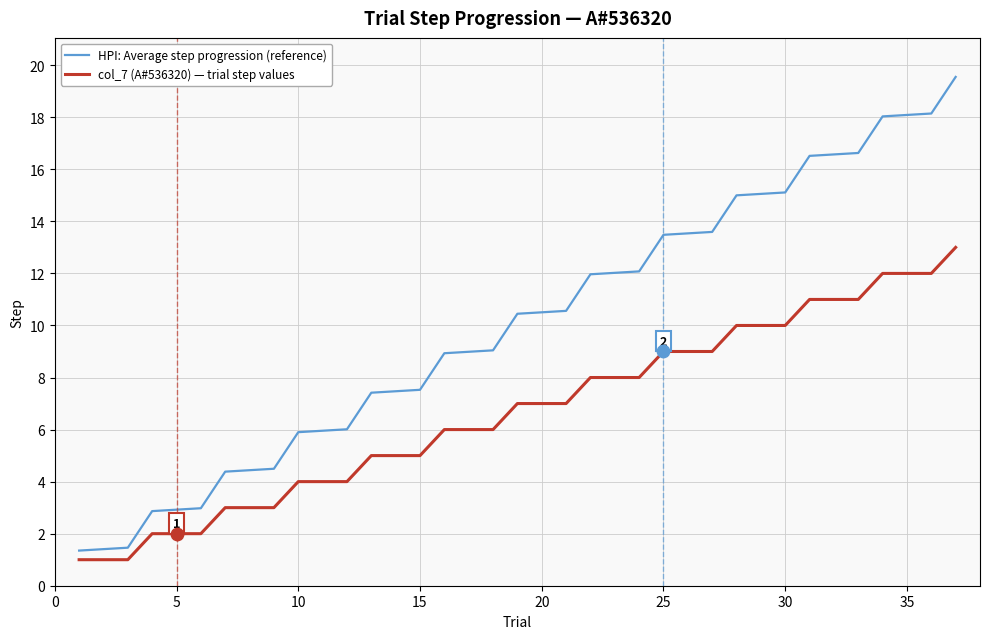

Which series has the largest range (max minus min)?

HPI: Average step progression (reference)